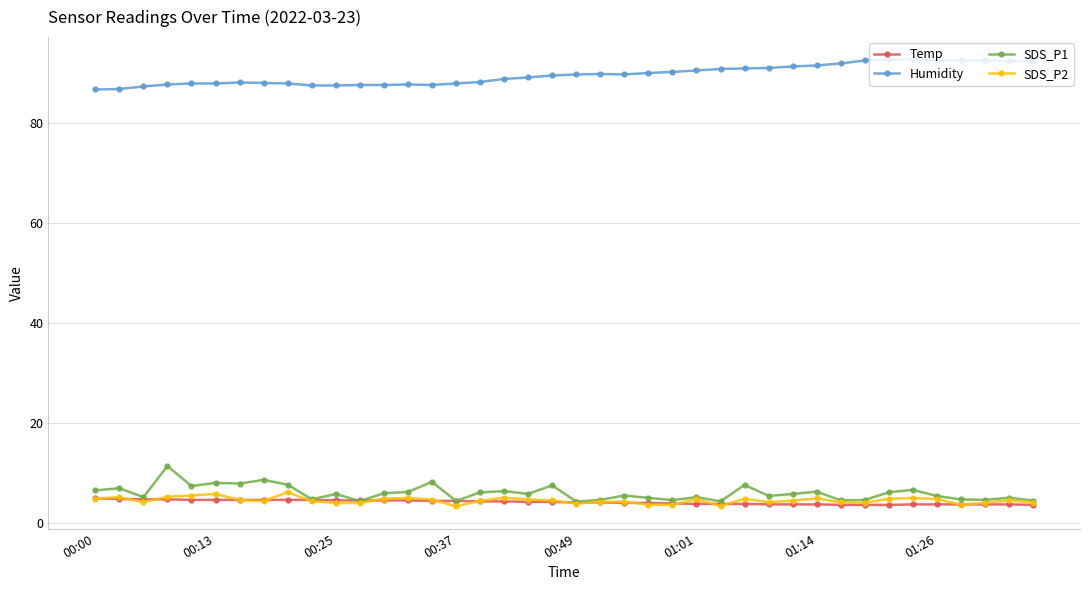

What is the value of the Humidity point at the 6th from the left?

87.9